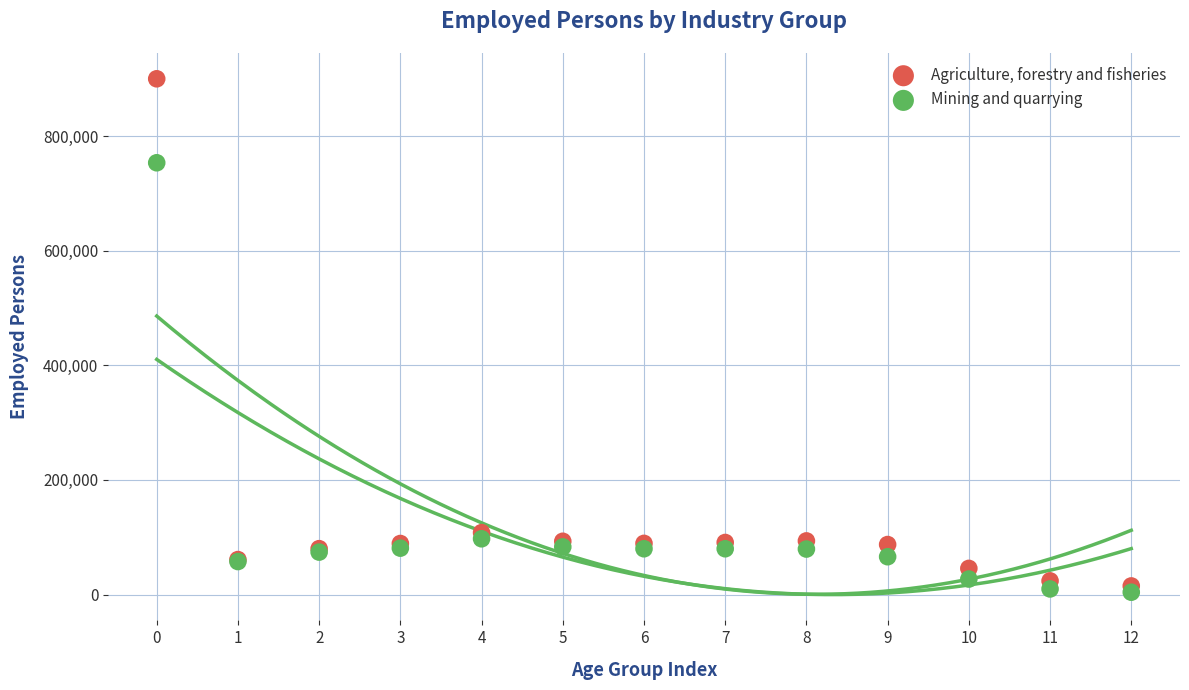

Which series has the largest Y range (max minus min)?

Agriculture, forestry and fisheries